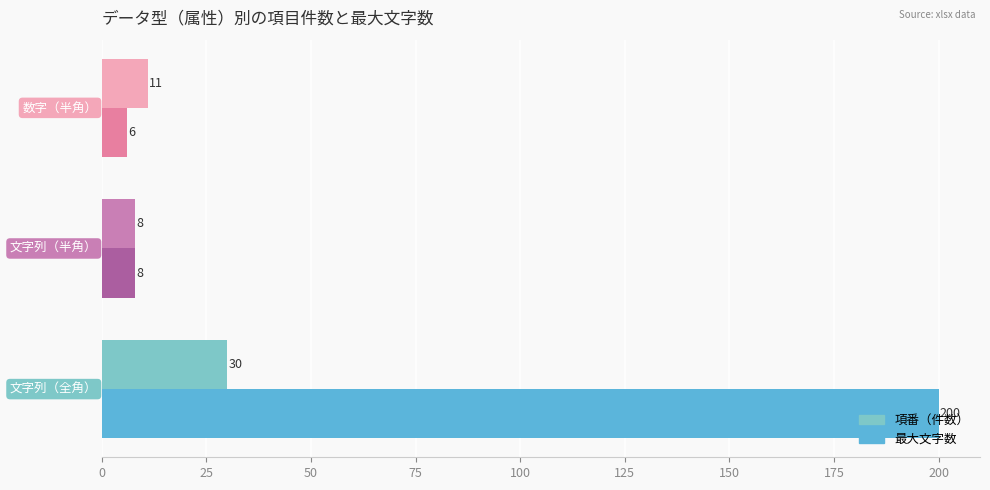

Which series has the widest spread of values?

最大文字数